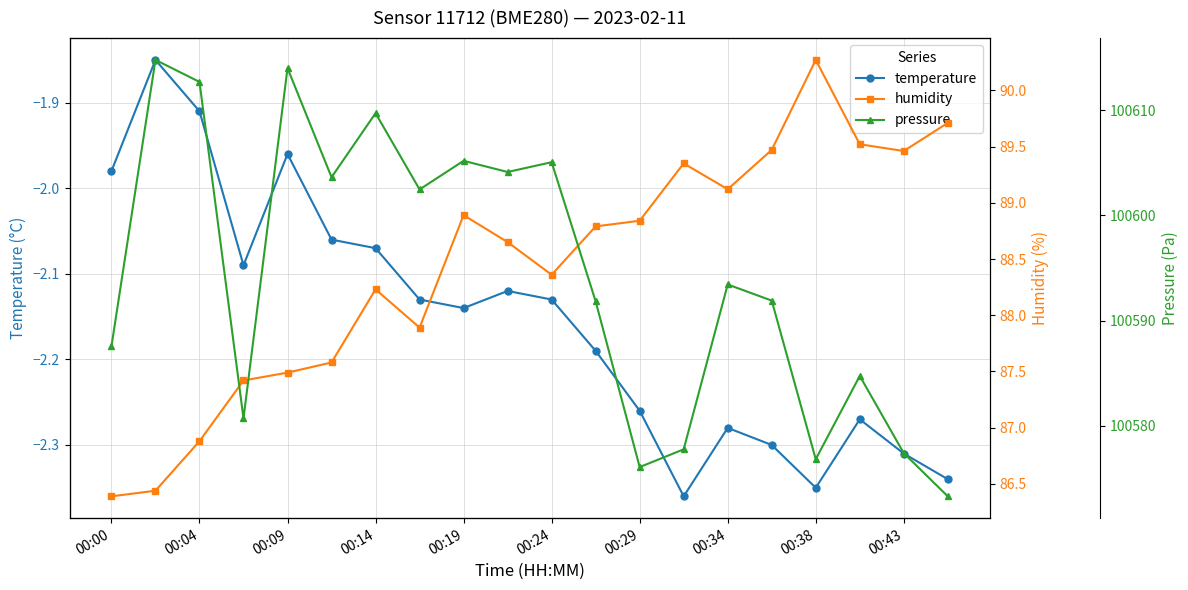

True or false: temperature has a value of -0.6 at 00:04.

False